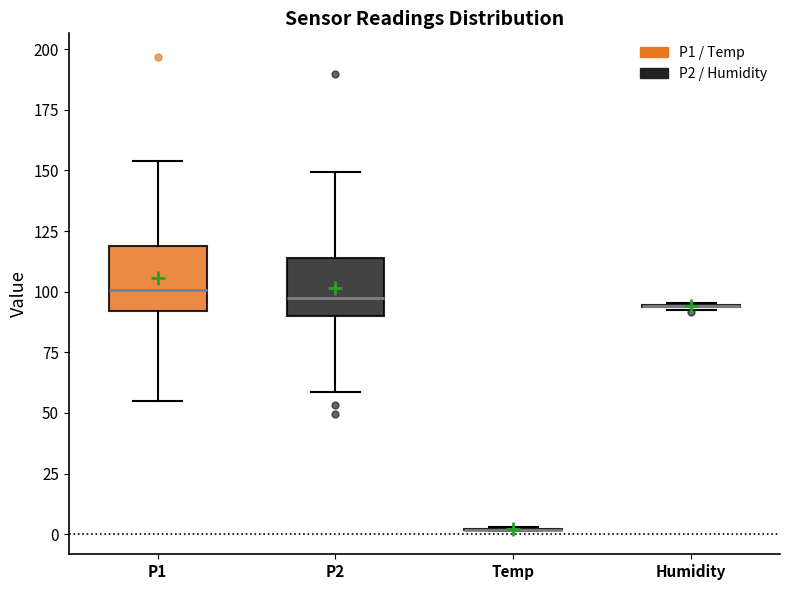

Reading left to right, transcribe this box plot: for each box, give where its median line is, the range the box spans, and where its two whiskers end, as read against the y-axis. The values are not printed on the chart, so give them approximately, as read against the axis.

P1: median 100, box 90 to 120, whiskers 55 to 155
P2: median 95, box 90 to 115, whiskers 60 to 150
Temp: box collapsed to a line at 0, whiskers 0 to 5
Humidity: box collapsed to a line at 95, whiskers 95 to 95